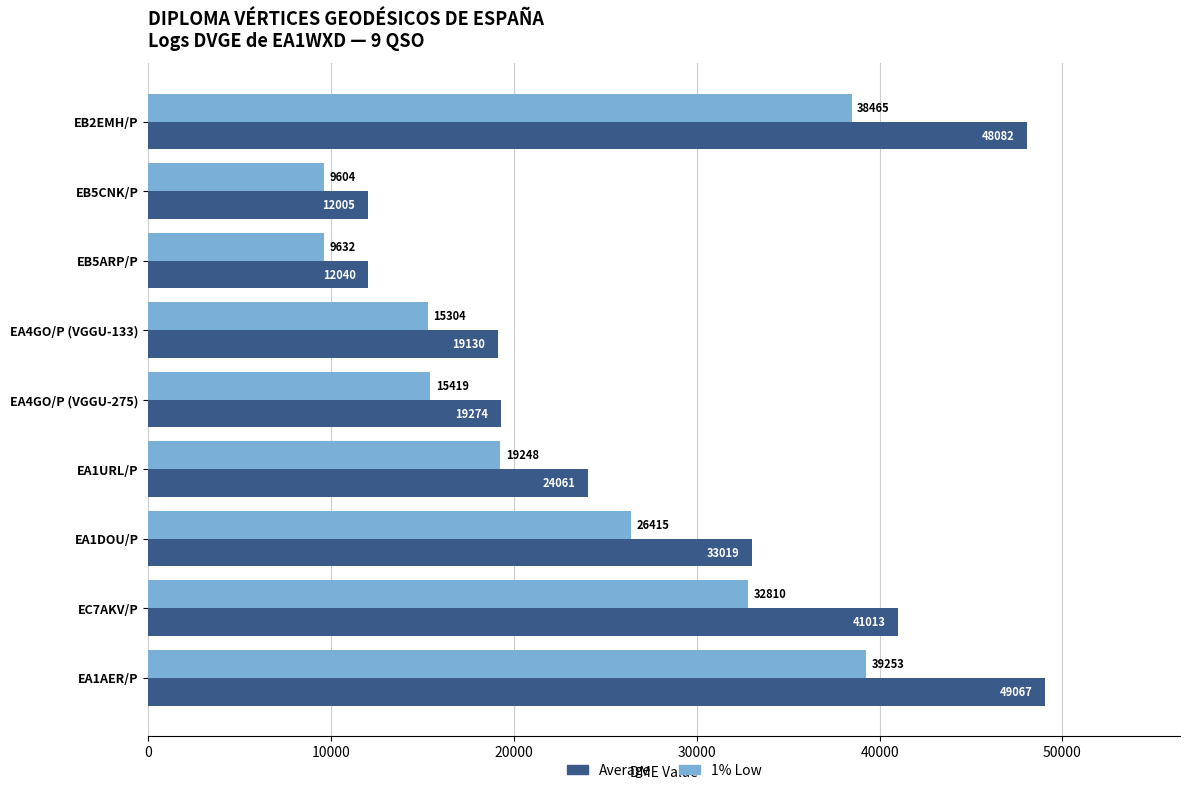

How many values in the Average series are below 24061?

4